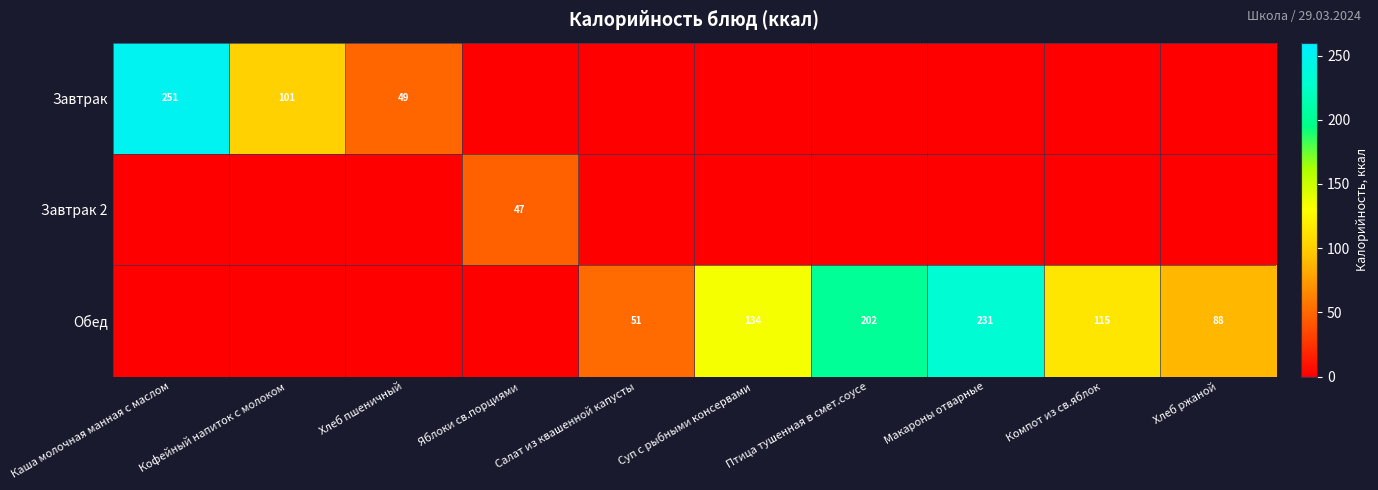

Is it true that Завтрак equals 251 at Каша молочная манная с маслом?

True